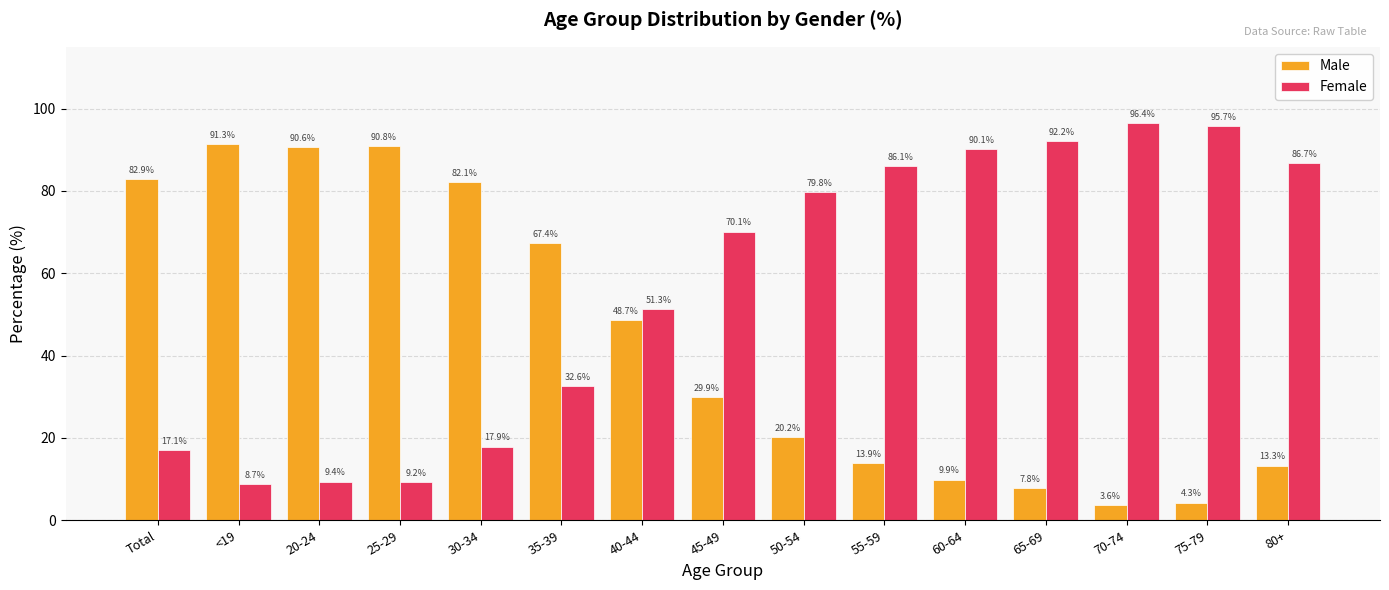

Reading right to left, list all the values displayed in this chart.

Male: 80+=13.3	75-79=4.3	70-74=3.6	65-69=7.8	60-64=9.9	55-59=13.9	50-54=20.2	45-49=29.9	40-44=48.7	35-39=67.4	30-34=82.1	25-29=90.8	20-24=90.6	<19=91.3	Total=82.9
Female: 80+=86.7	75-79=95.7	70-74=96.4	65-69=92.2	60-64=90.1	55-59=86.1	50-54=79.8	45-49=70.1	40-44=51.3	35-39=32.6	30-34=17.9	25-29=9.2	20-24=9.4	<19=8.7	Total=17.1